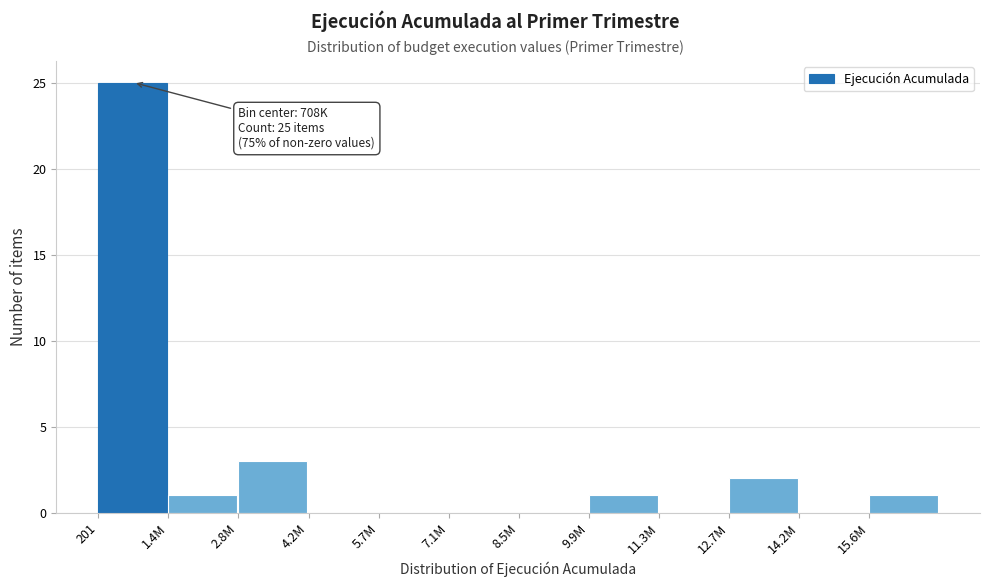

Reading left to right, extract all data points from this chart.

201=25	1.4M=1	2.8M=3	4.2M=0	5.7M=0	7.1M=0	8.5M=0	9.9M=1	11.3M=0	12.7M=2	14.2M=0	15.6M=1